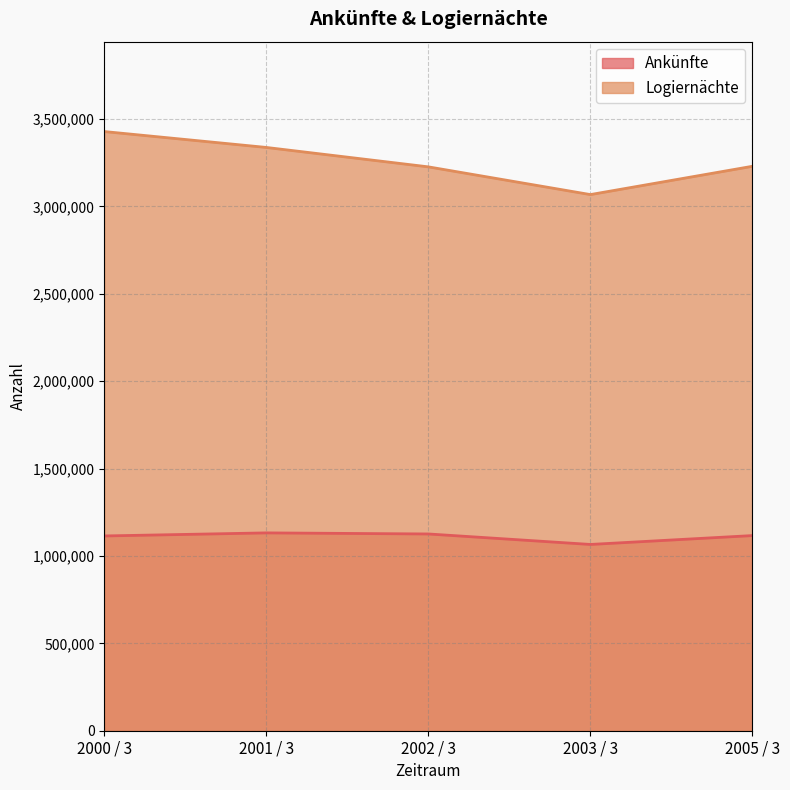

Which series has the largest range (max minus min)?

Logiernächte